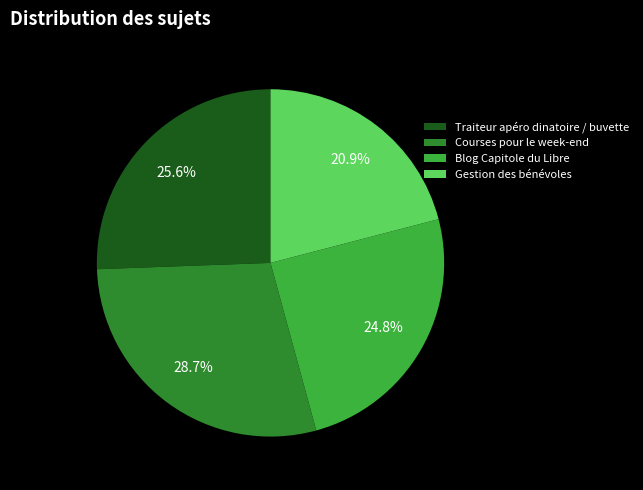

How many segments does this pie chart have?

4